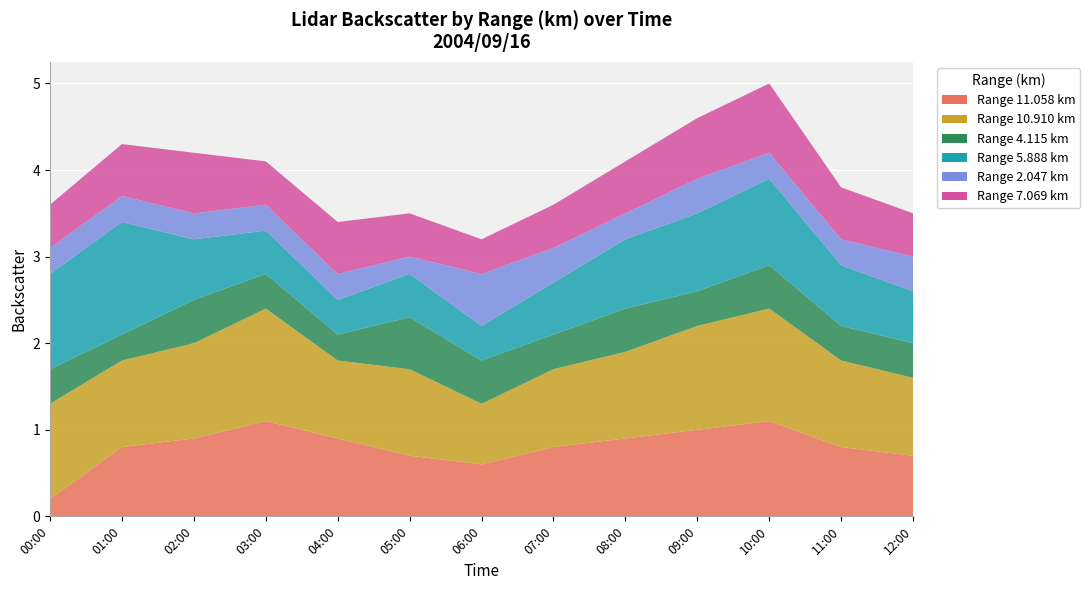

Reading left to right, what are all the values shown in this chart?

11.058: 0.2	0.8	0.9	1.1	0.9	0.7	0.6	0.8	0.9	1.0	1.1	0.8	0.7
10.910: 1.1	1.0	1.1	1.3	0.9	1.0	0.7	0.9	1.0	1.2	1.3	1.0	0.9
4.115: 0.4	0.3	0.5	0.4	0.3	0.6	0.5	0.4	0.5	0.4	0.5	0.4	0.4
5.888: 1.1	1.3	0.7	0.5	0.4	0.5	0.4	0.6	0.8	0.9	1.0	0.7	0.6
2.047: 0.3	0.3	0.3	0.3	0.3	0.2	0.6	0.4	0.3	0.4	0.3	0.3	0.4
7.069: 0.5	0.6	0.7	0.5	0.6	0.5	0.4	0.5	0.6	0.7	0.8	0.6	0.5